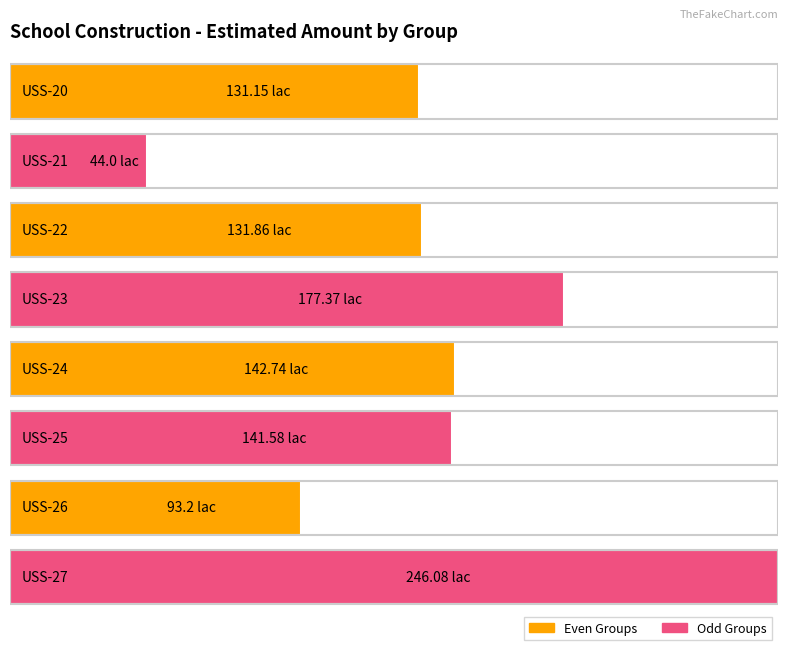

Which label corresponds to the largest value in the chart?

USS-27